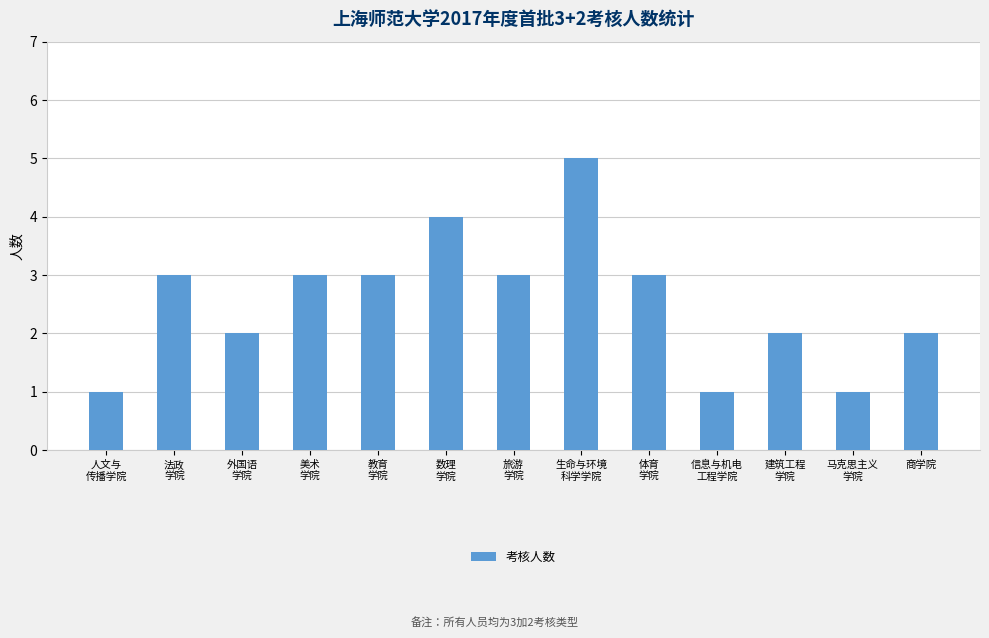

Are the bars grouped side by side (vs. stacked)?

No